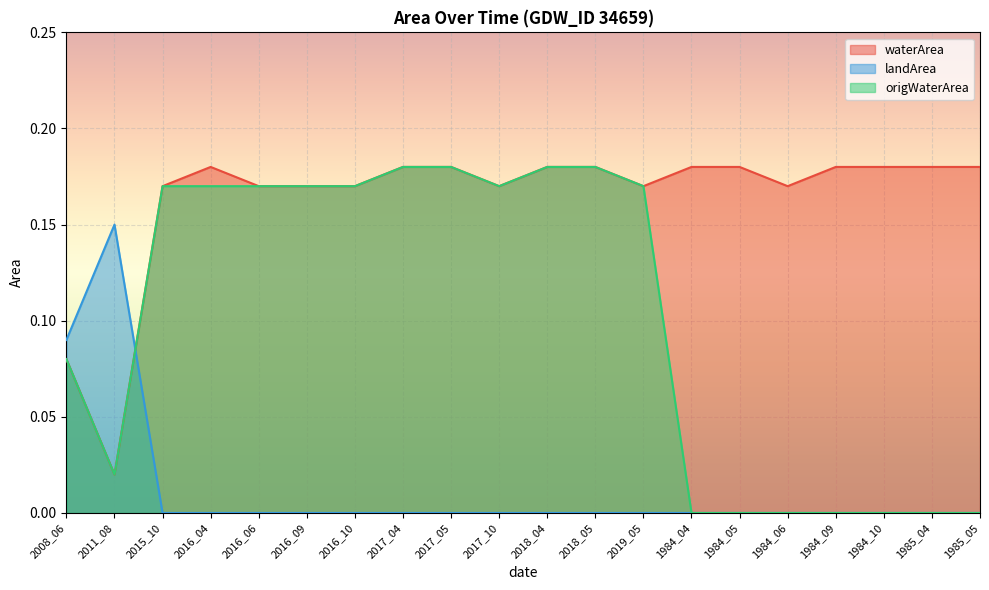

What is the difference between the second highest and second lowest values in the waterArea series?

0.1